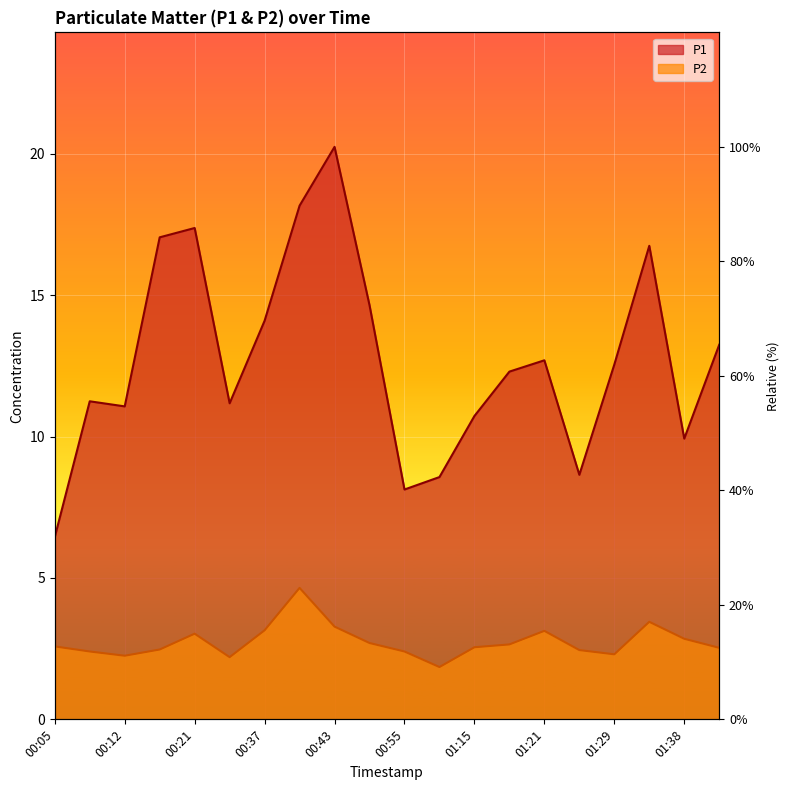

The P2 series shows 1.5 at 01:15. True or false?

False